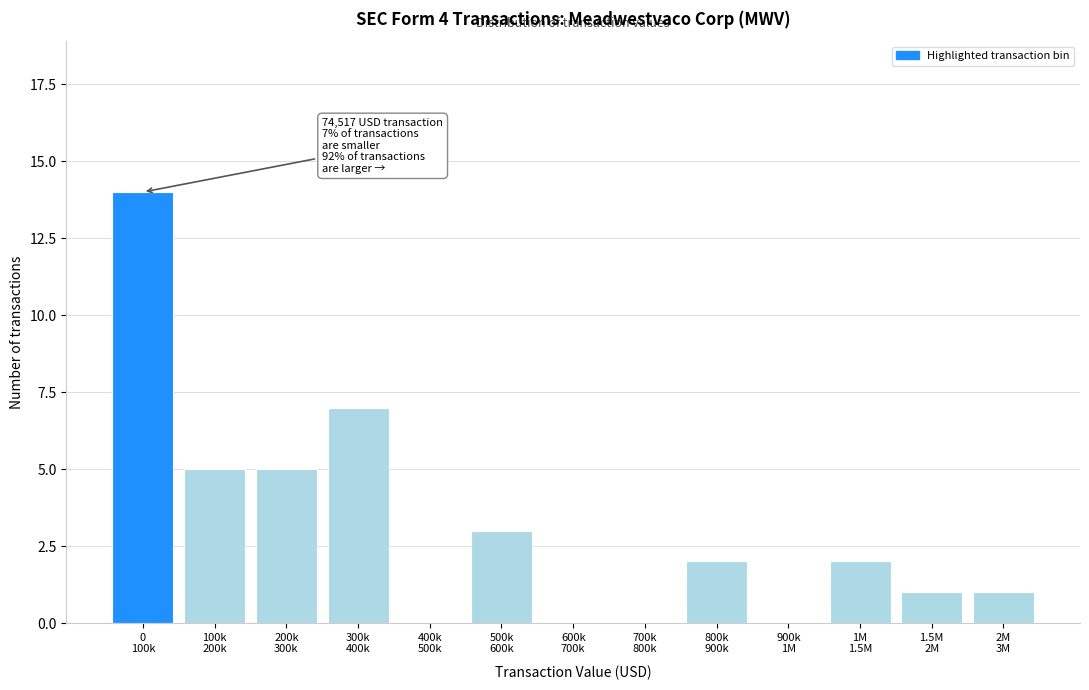

What is the greatest value displayed?

14